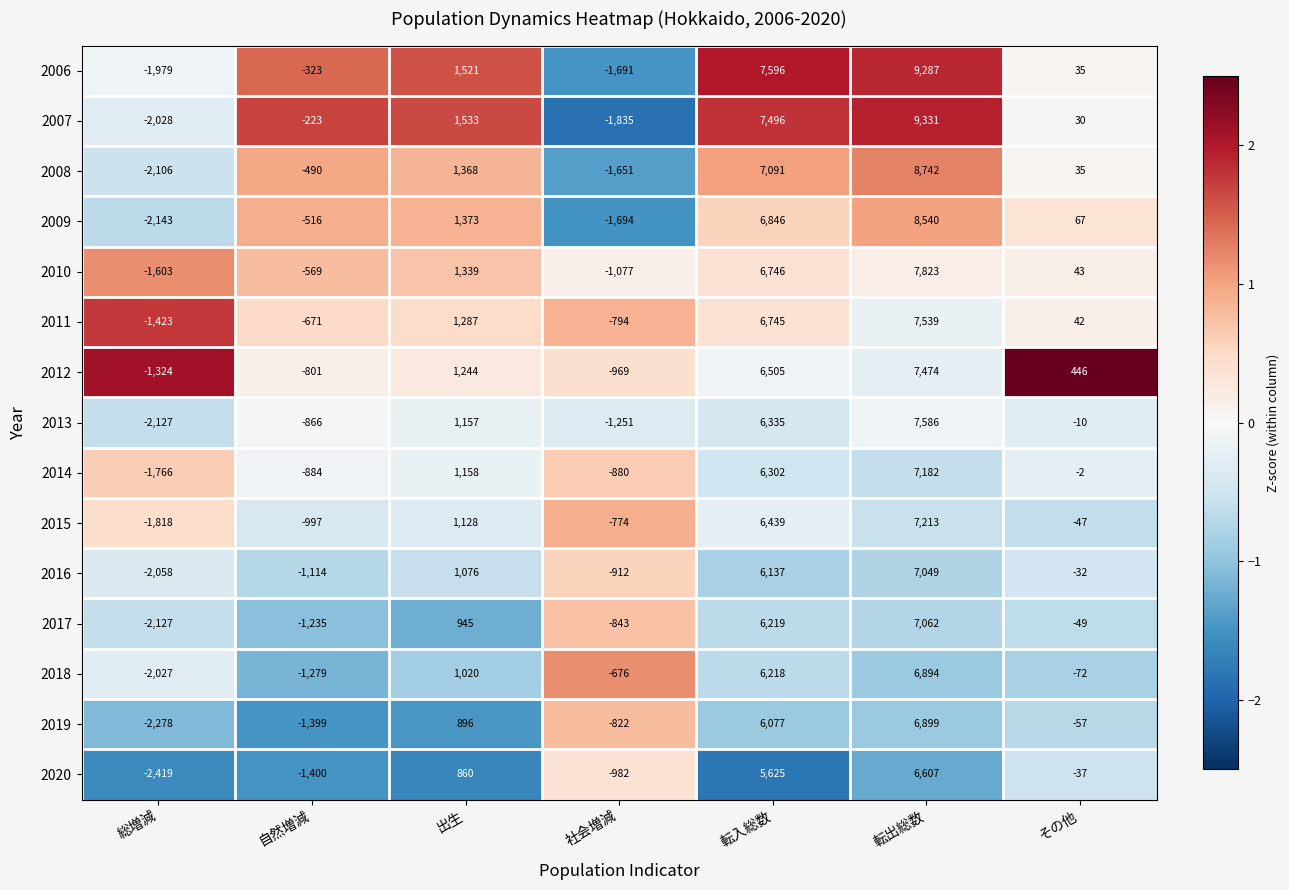

What is the sum of the 2018 values at その他 and 出生?

948